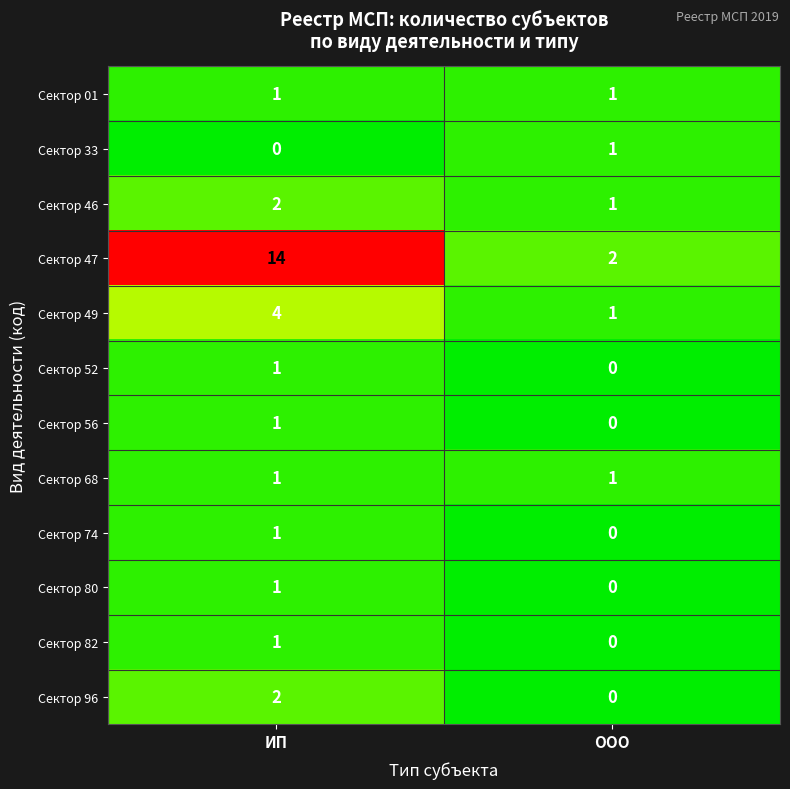

Is it true that Сектор 68 equals 1 at ООО?

True